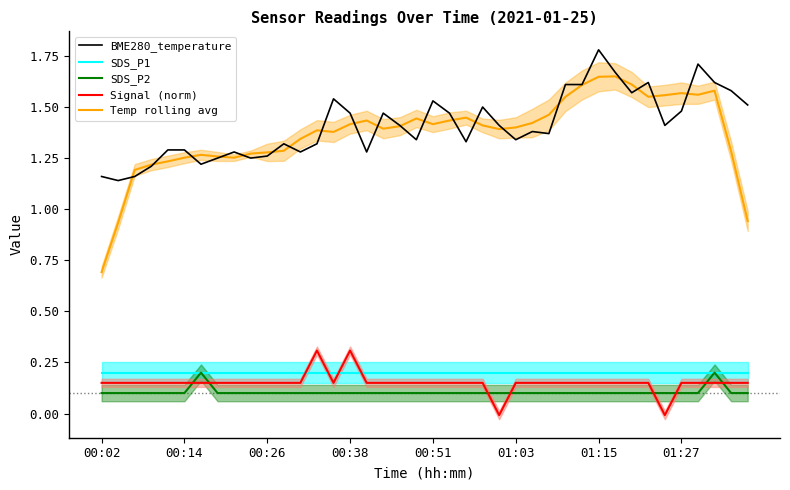

The SDS_P1 series shows 0.3 at 01:03. True or false?

False